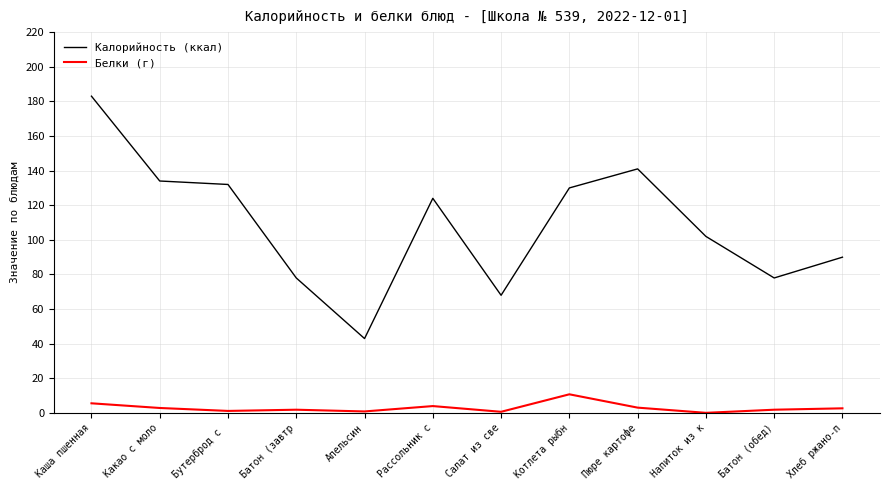

How many lines are shown in the chart?

2